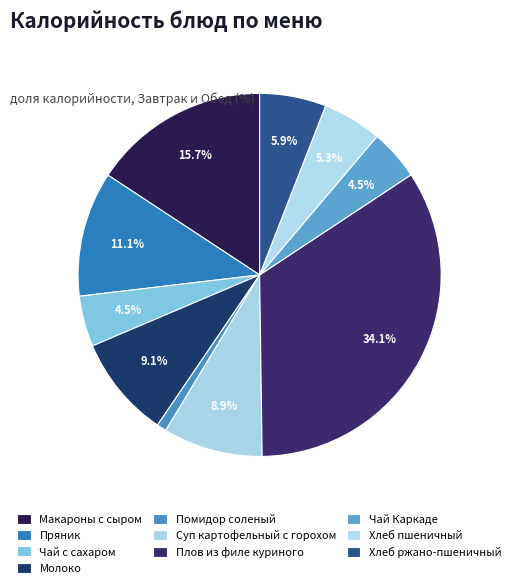

Is it true that Хлеб ржано-пшеничный is 12% of the pie?

False